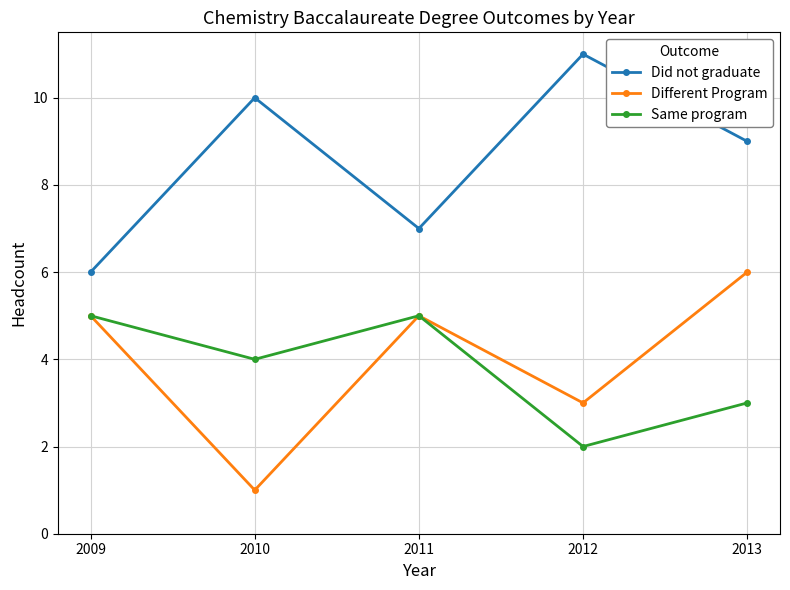

What is the difference between the maximum and minimum values in the Did not graduate series?

5